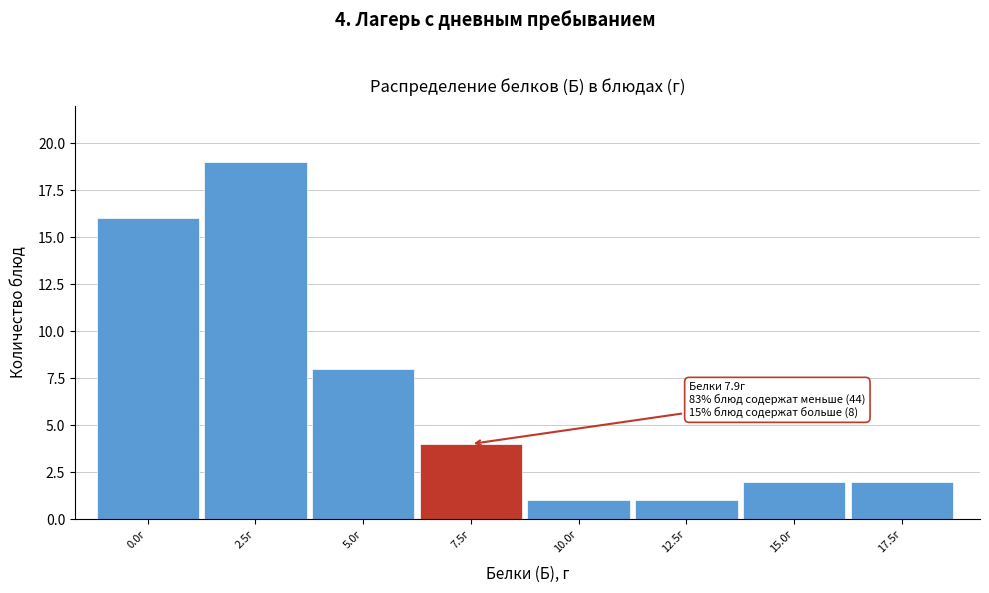

Reading right to left, extract all data points from this chart.

17.5г=2	15.0г=2	12.5г=1	10.0г=1	7.5г=4	5.0г=8	2.5г=19	0.0г=16